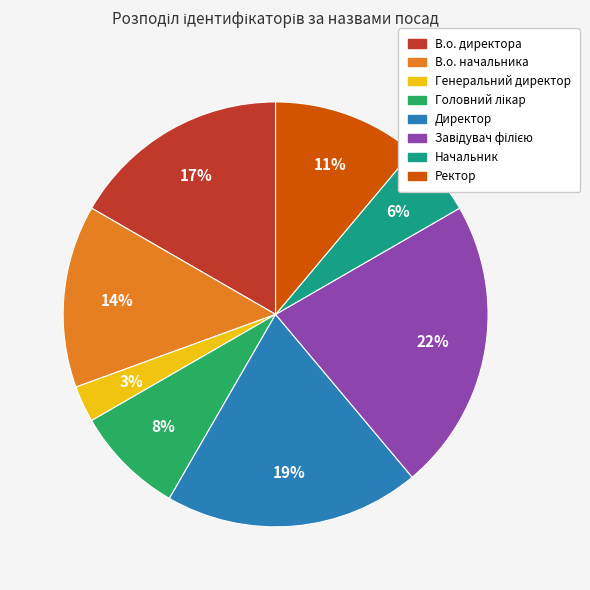

To the nearest percent, what portion does Директор represent?

19%